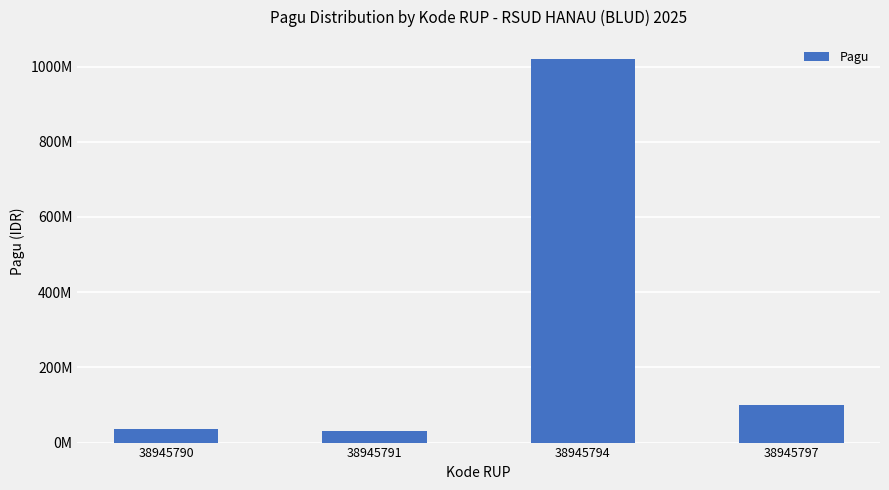

At which label does the data first exceed 100000000?

38945794